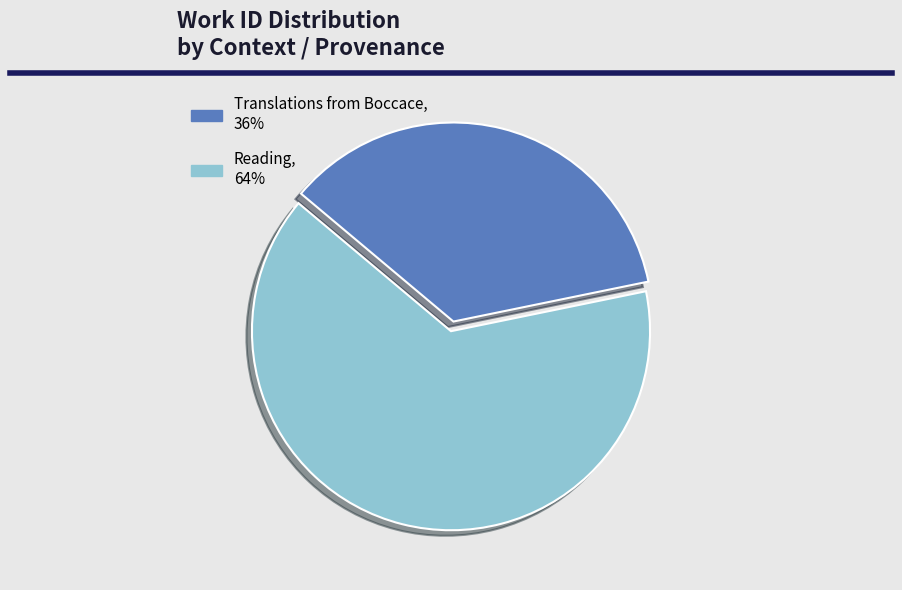

Which slice is the smallest?

Translations from Boccace